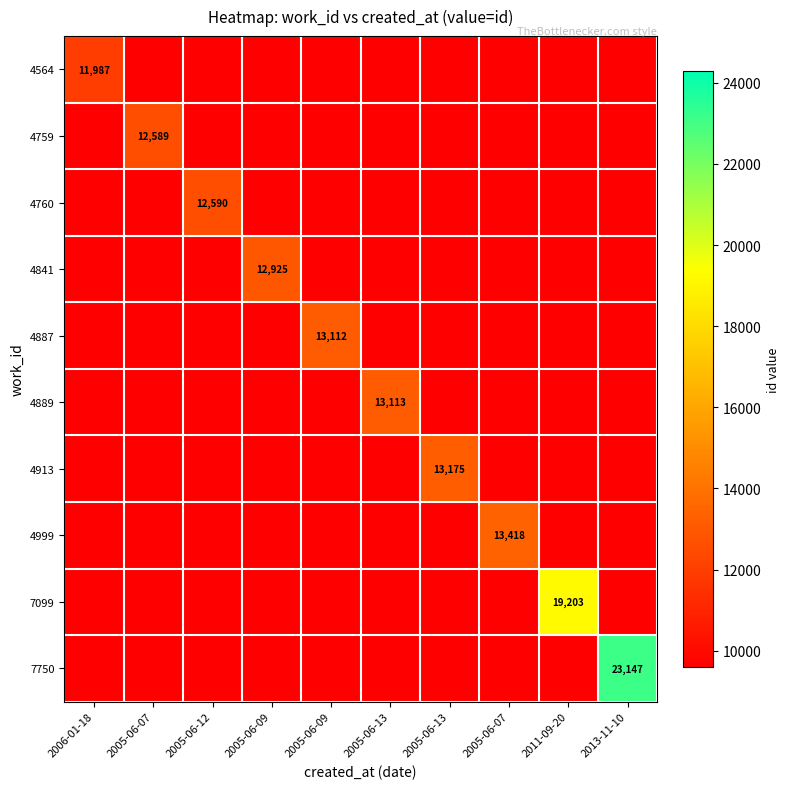

Which label corresponds to the smallest value in the chart?

2005-06-07